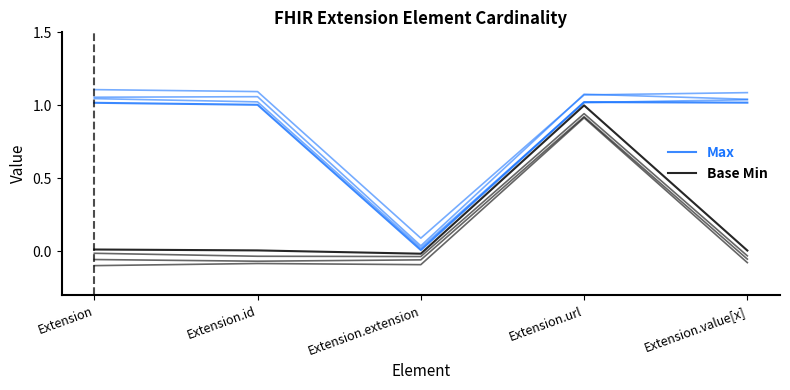

At which label does Max first exceed 1?

Extension